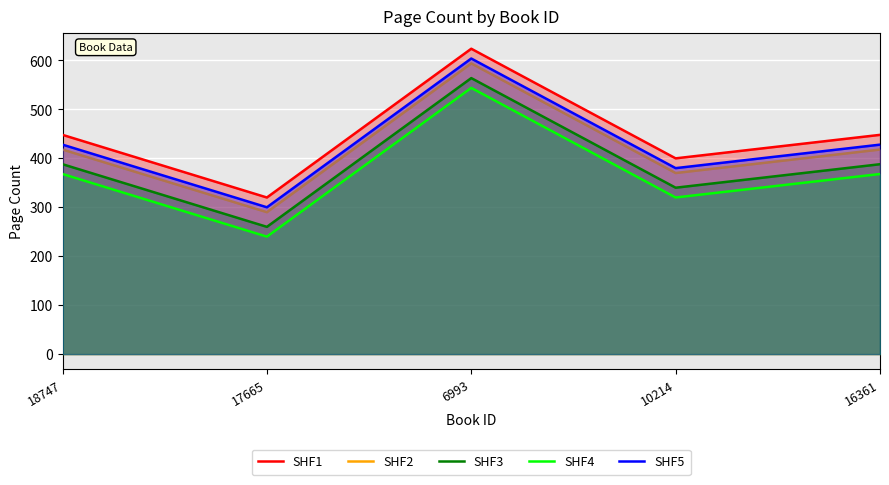

True or false: SHF2 and SHF3 intersect in this chart.

False